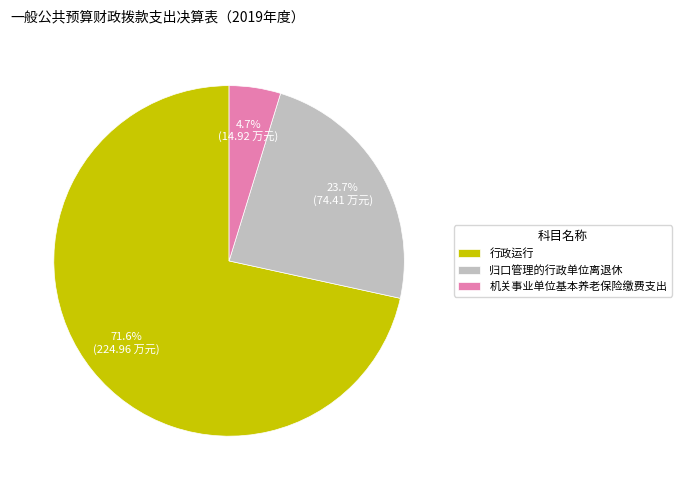

How many slices are in this pie chart?

3